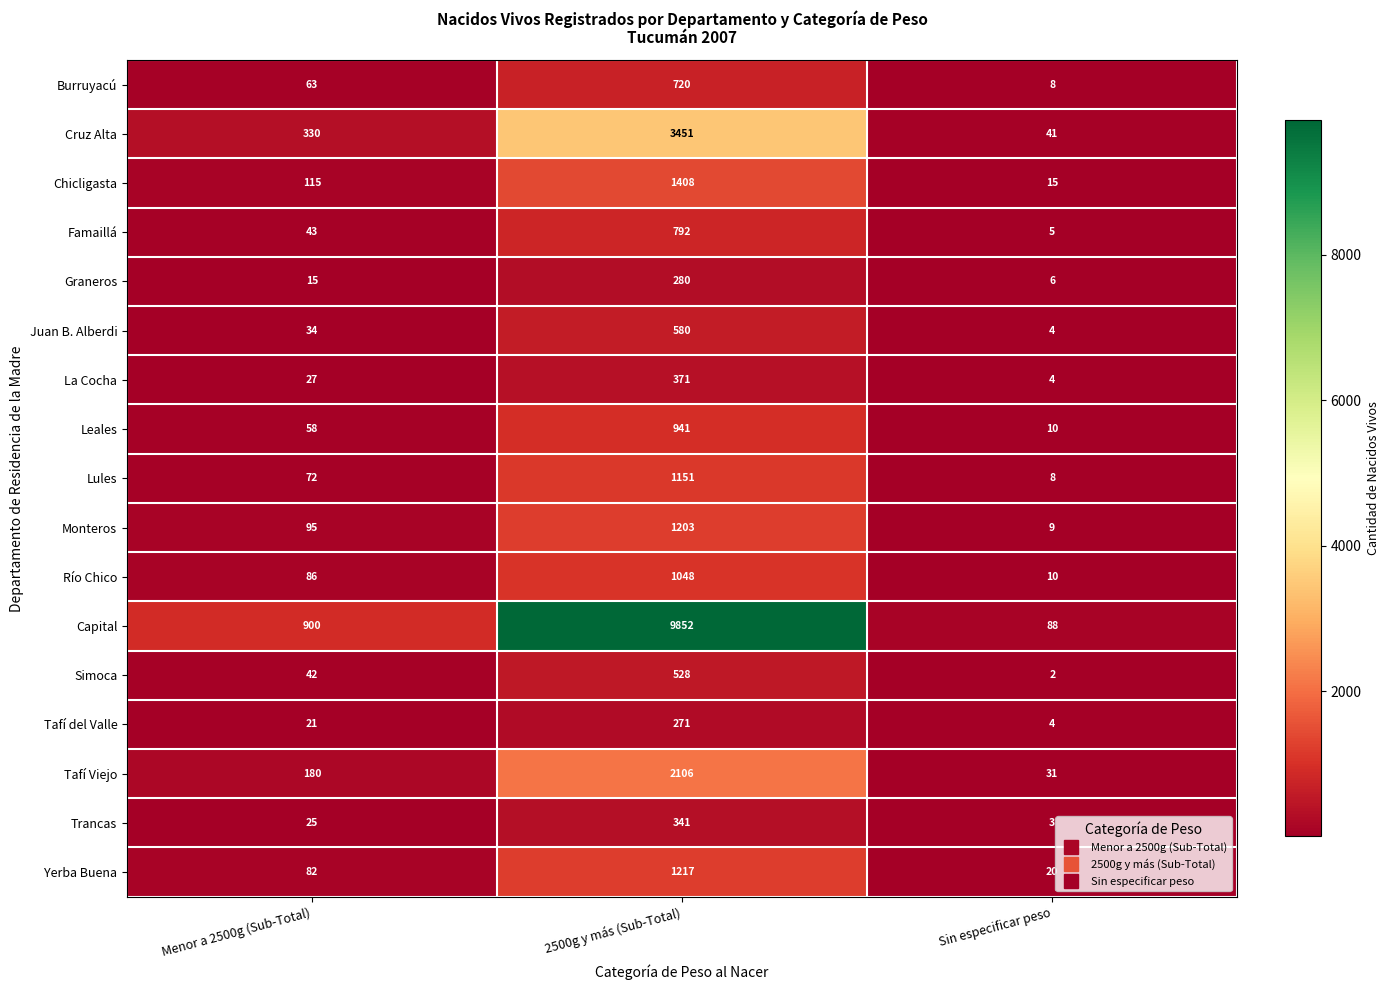

True or false: Tafí Viejo has a value of 31 at Sin especificar peso.

True